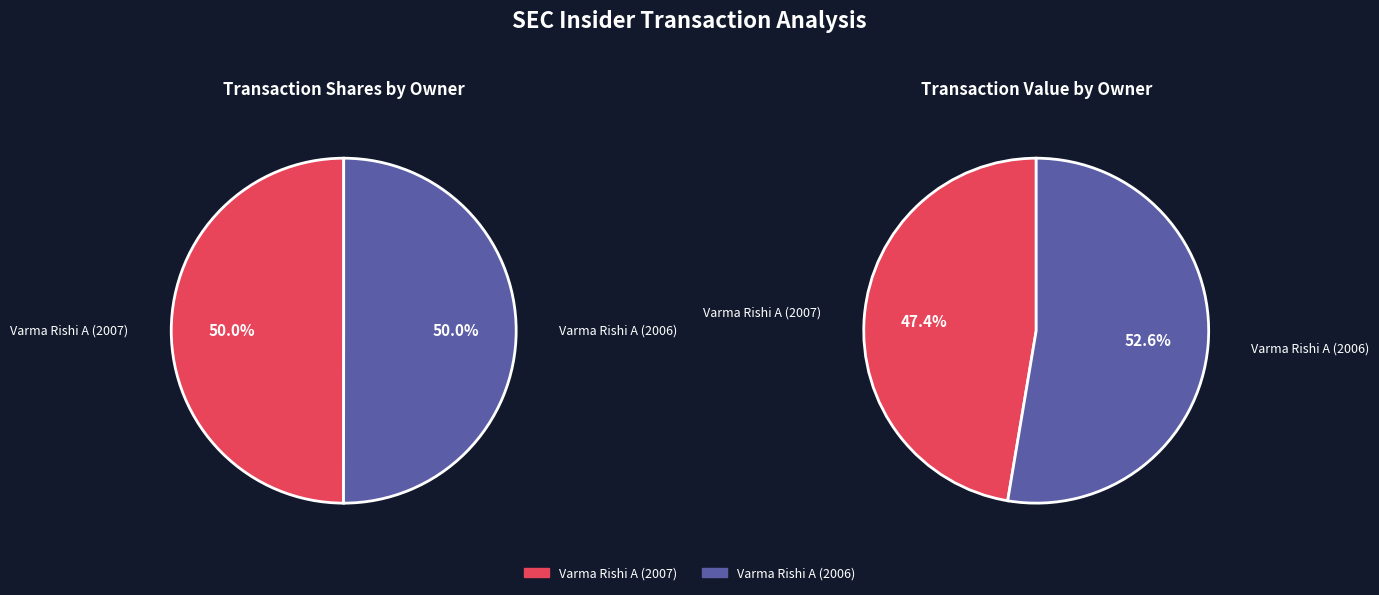

To the nearest percent, what percentage of the pie is Varma Rishi A (2007)?

47%